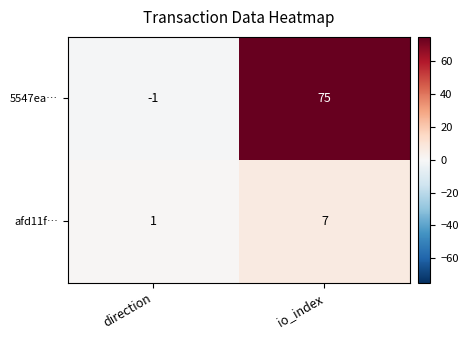

Is the value of 5547ea… at io_index greater than the value of afd11f… at direction?

Yes